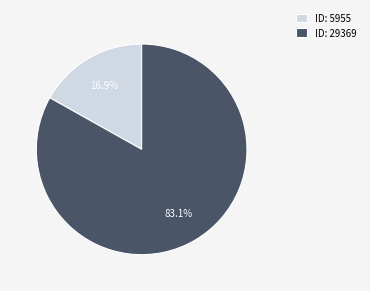

How much of the chart is everything except ID: 29369?

16.9%